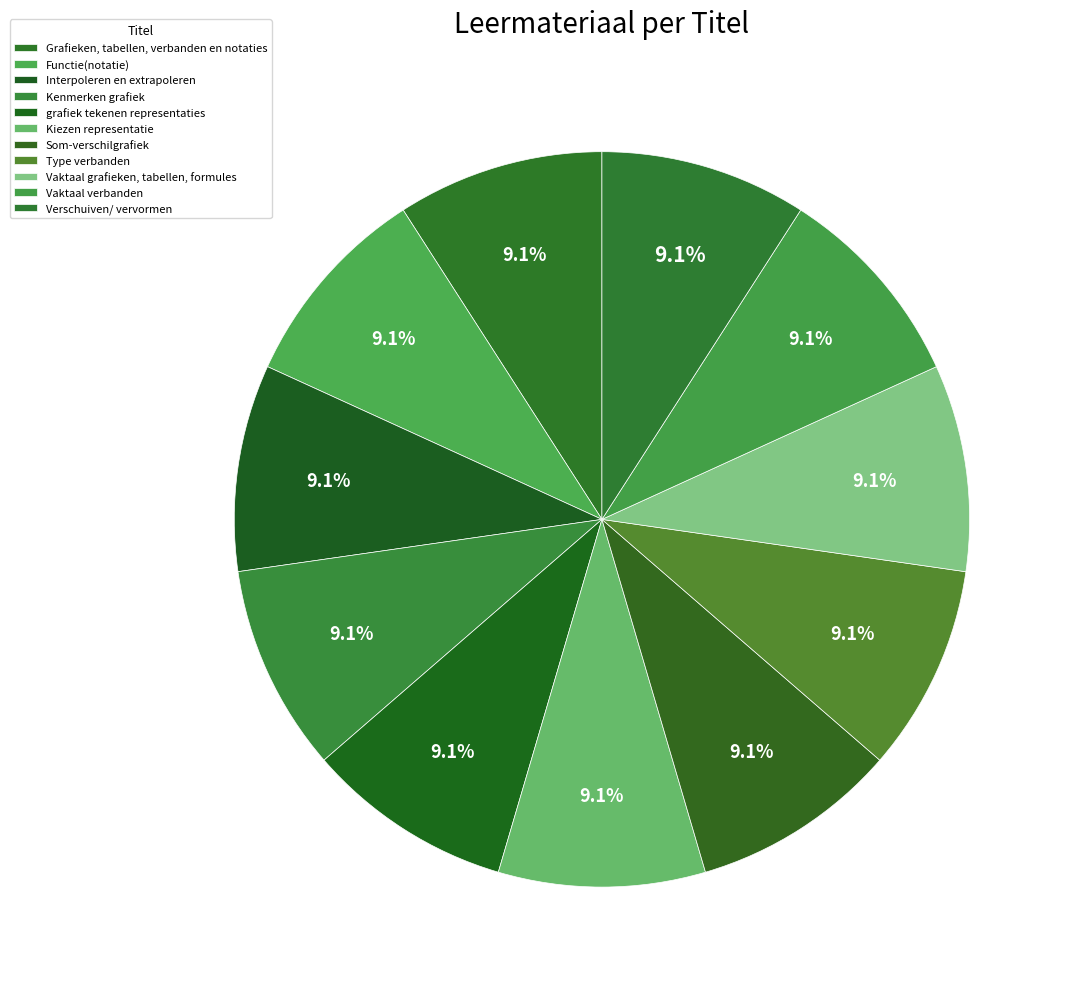

How many segments does this pie chart have?

11